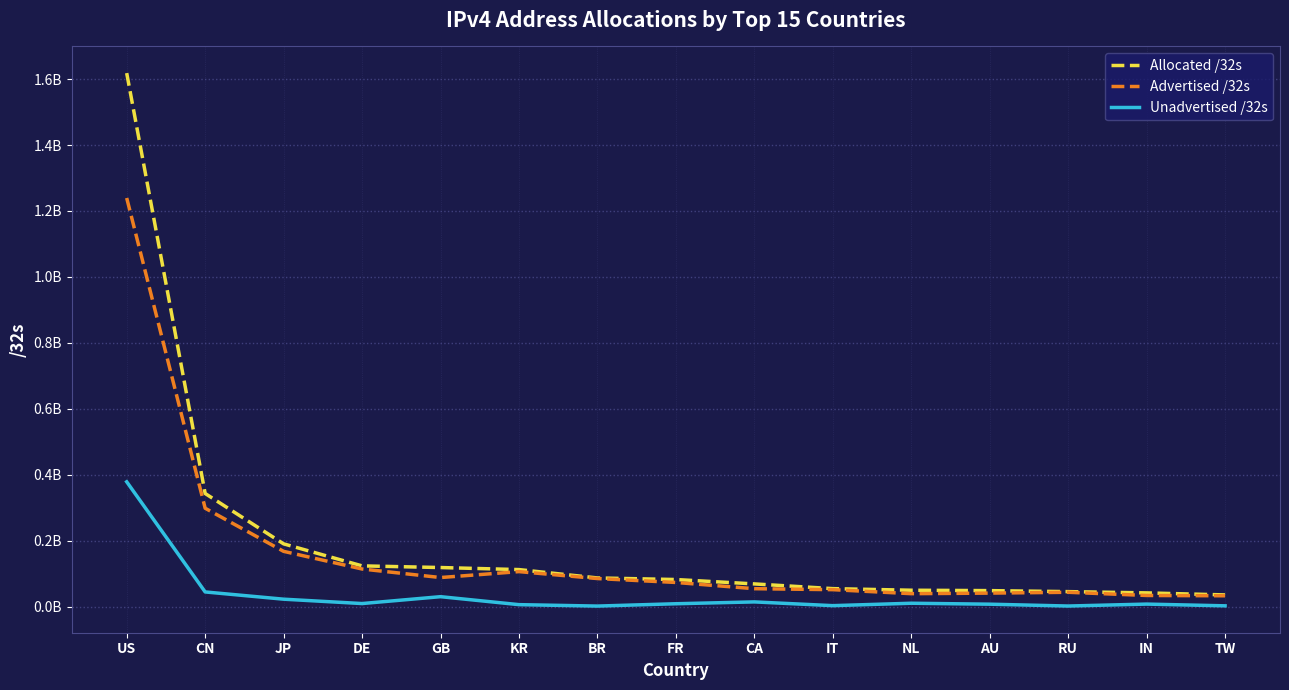

The value of Unadvertised /32s at IN is 7854336. True or false?

True